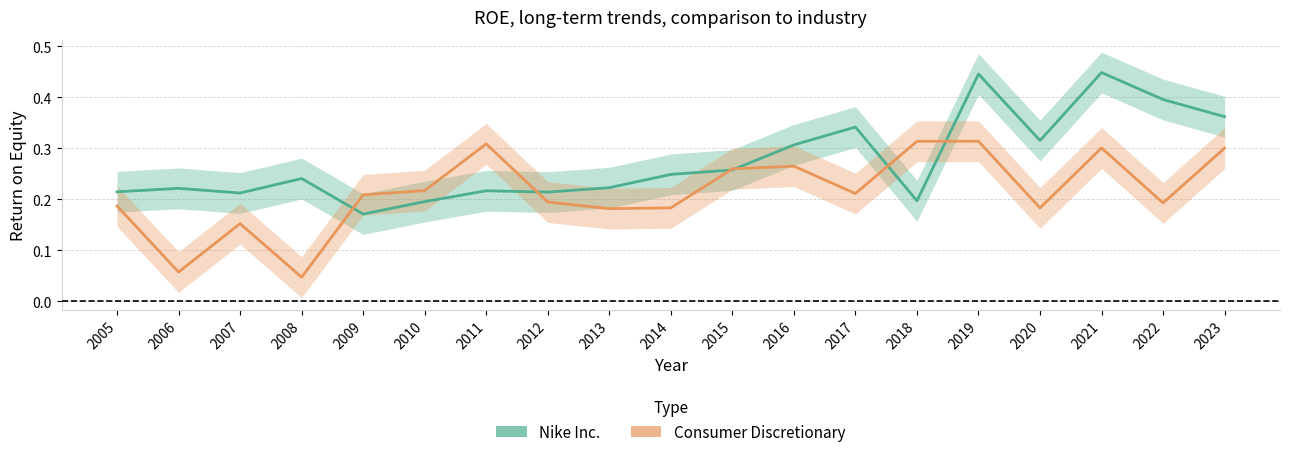

True or false: Nike Inc. has a value of 0.2 at 2012.

True